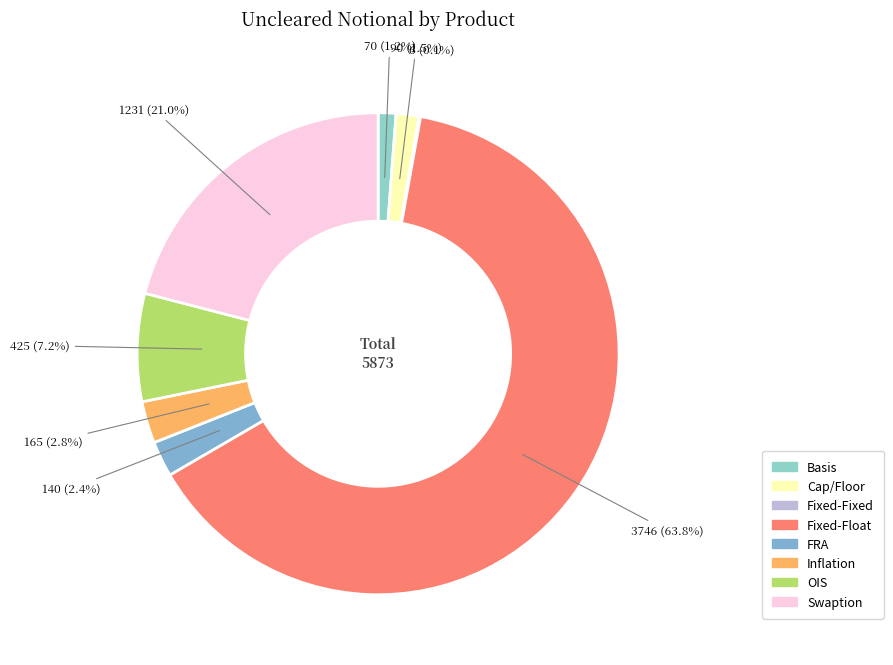

Which category has the biggest portion of the pie?

Fixed-Float